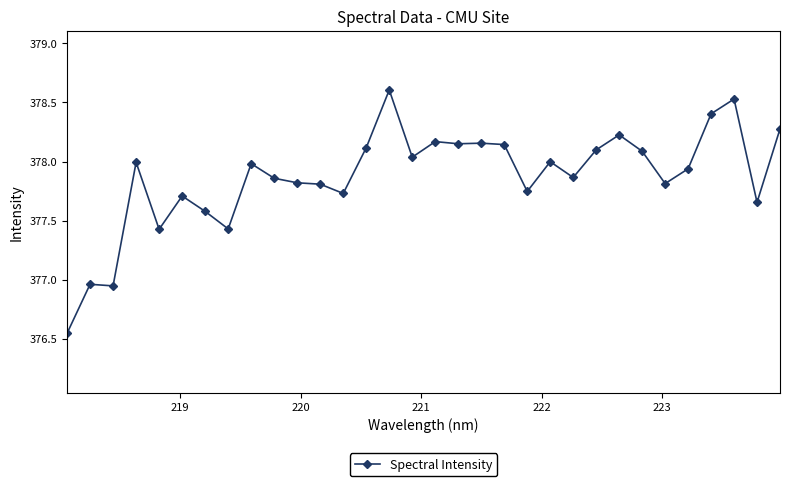

What is the maximum value shown in the chart?

378.6